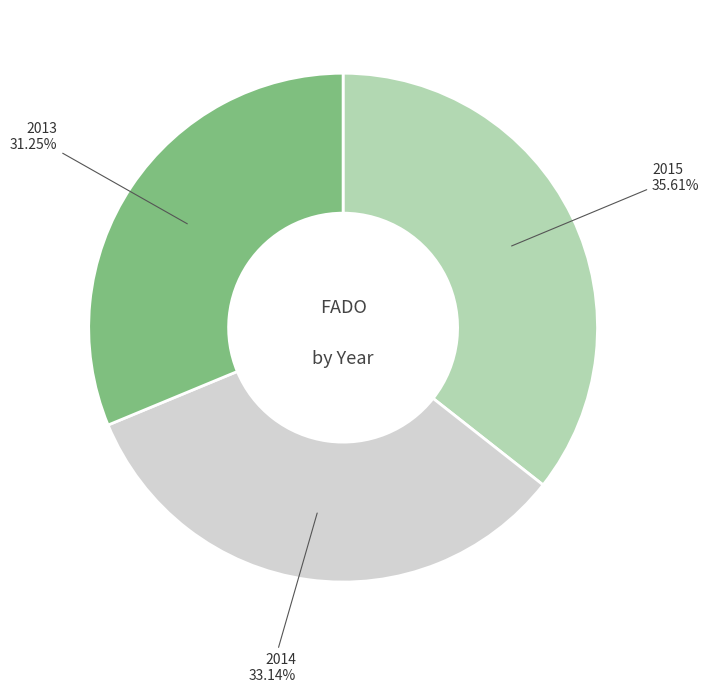

Is 2013 the majority of the pie?

No